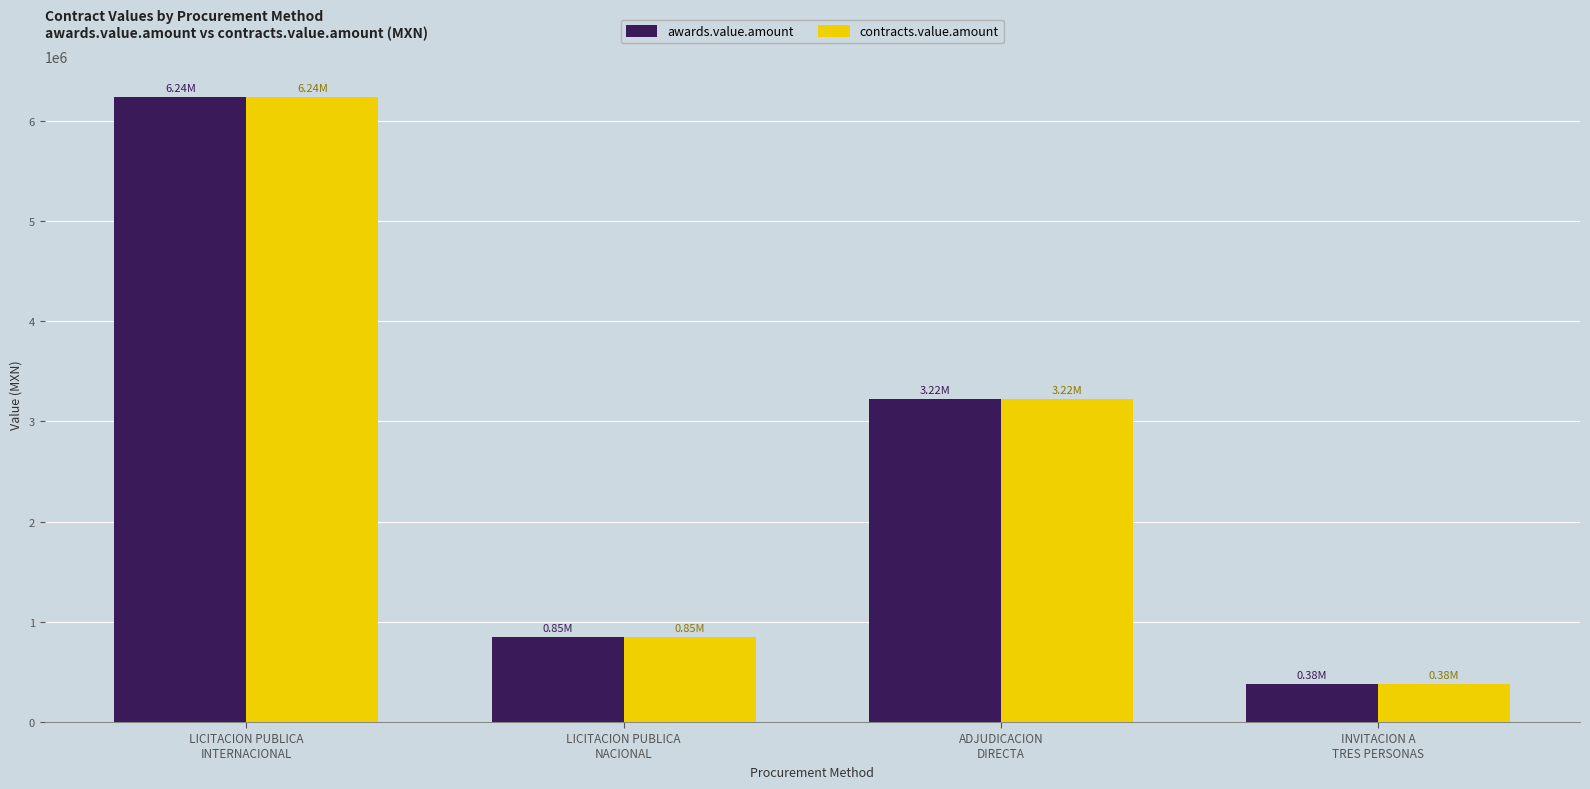

True or false: awards.value.amount has a value of 380586.1 at INVITACION A
TRES PERSONAS.

True